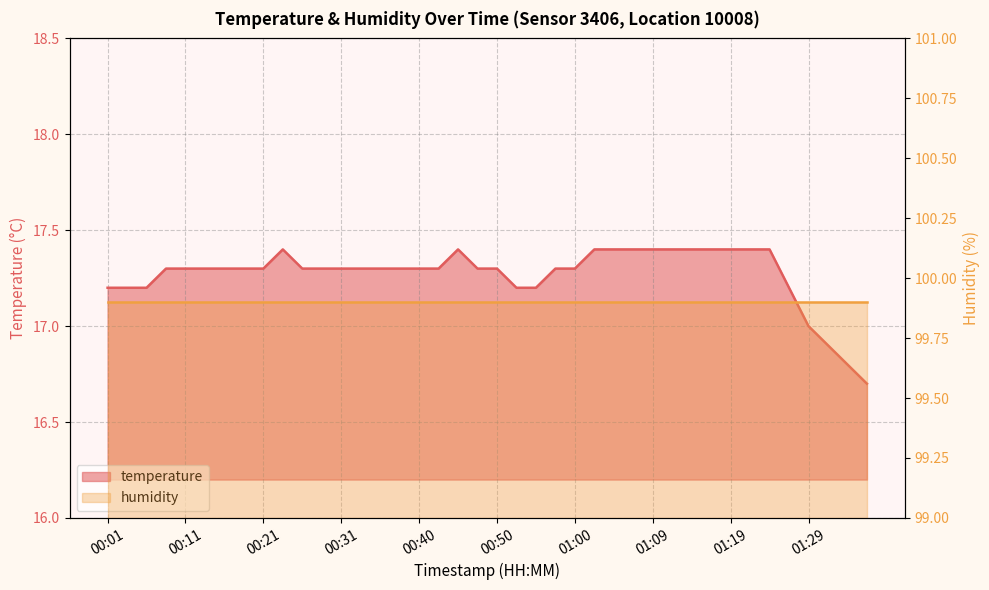

What is the average value?

17.3